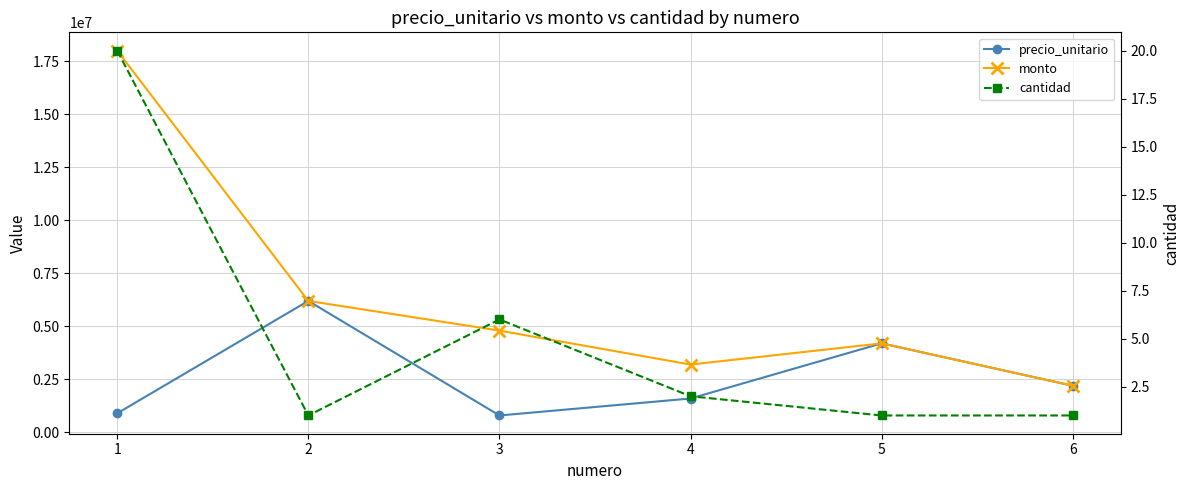

True or false: precio_unitario and cantidad cross at least once.

False